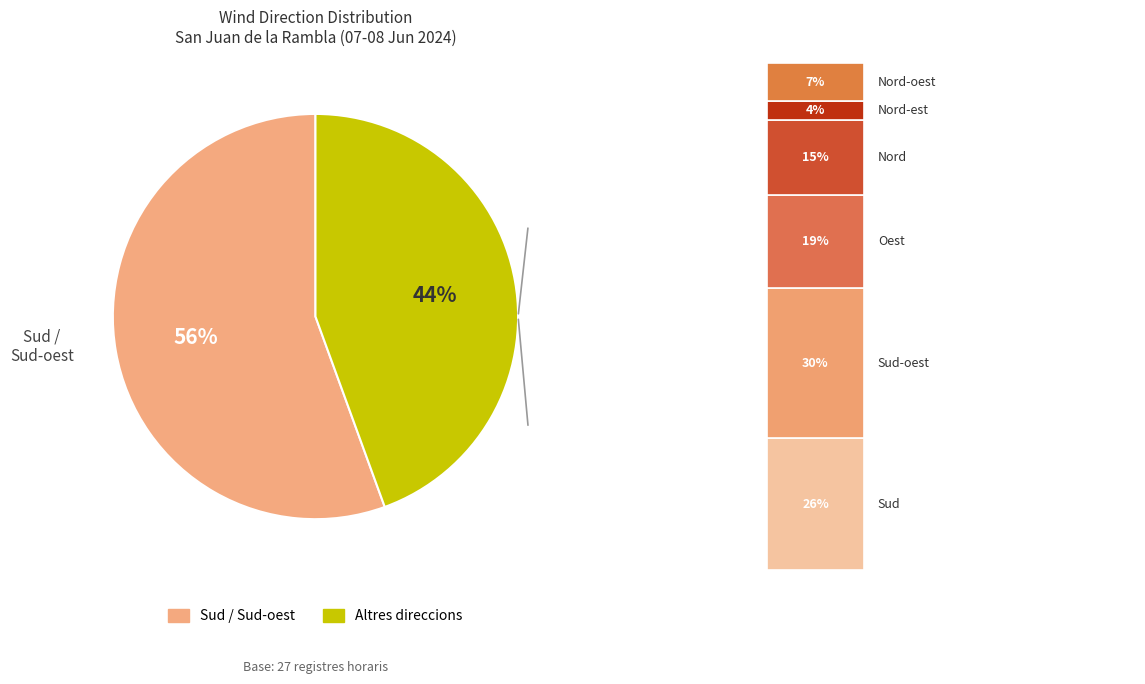

Combined, do Nord-oest and Oest account for over 50%?

No